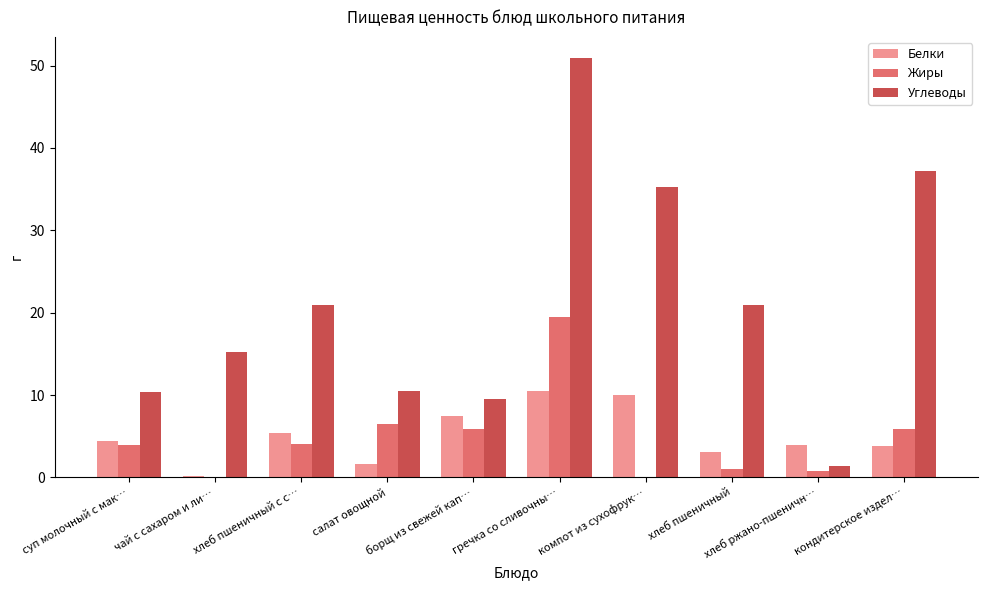

At which category is the sum across all series the highest?

гречка со сливочны…